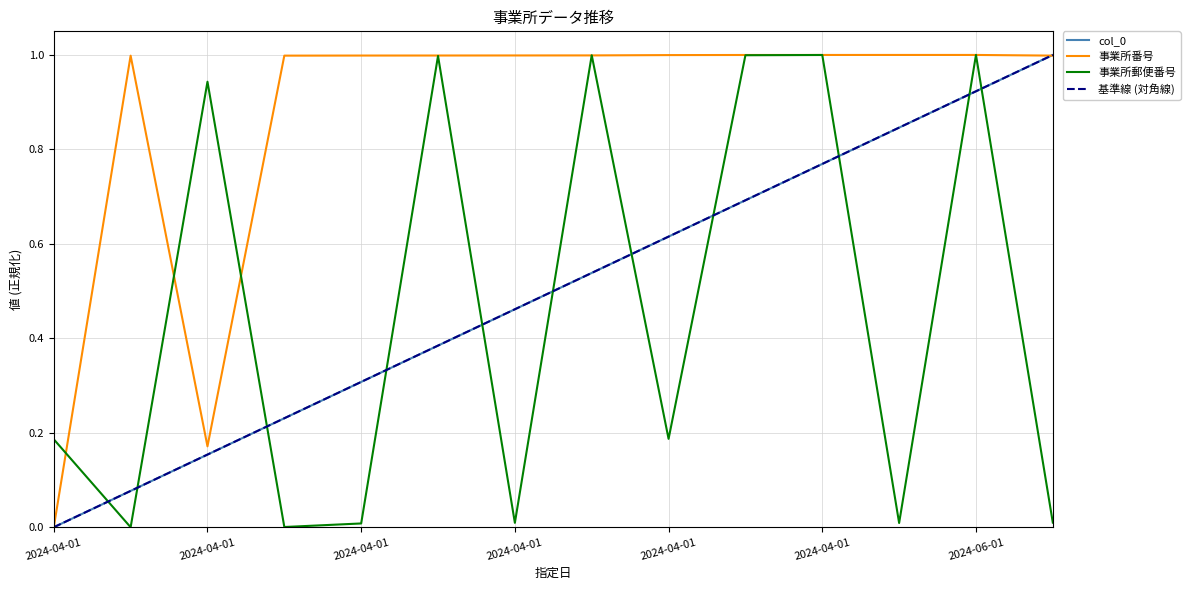

After their last crossing, which series has the higher values: 事業所番号 or col_0?

col_0